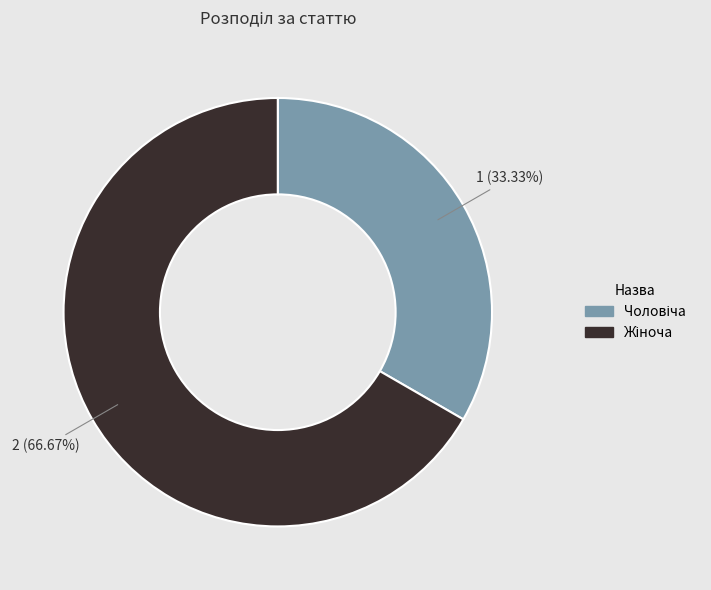

Is there any slice that represents more than half of the pie?

Yes